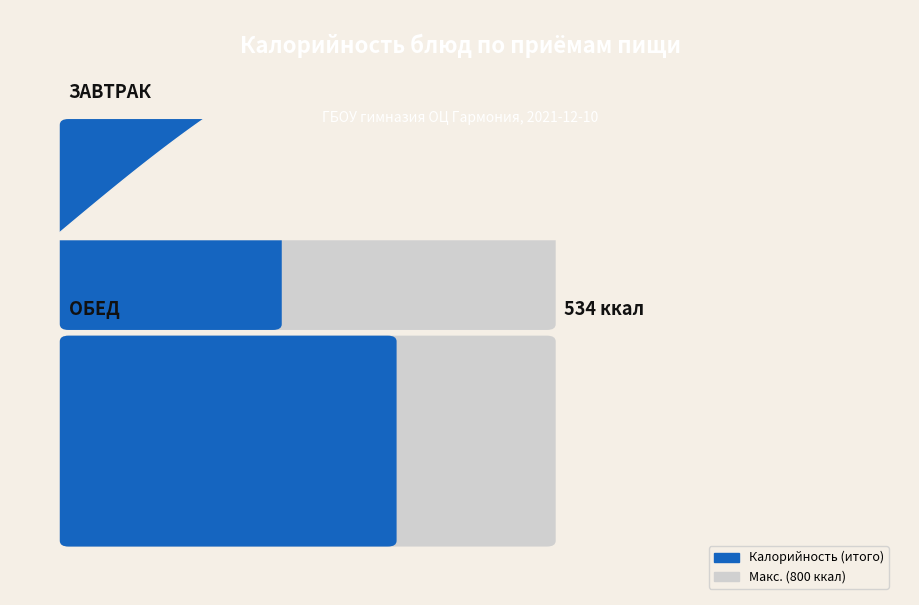

Does the chart have visible grid lines?

No